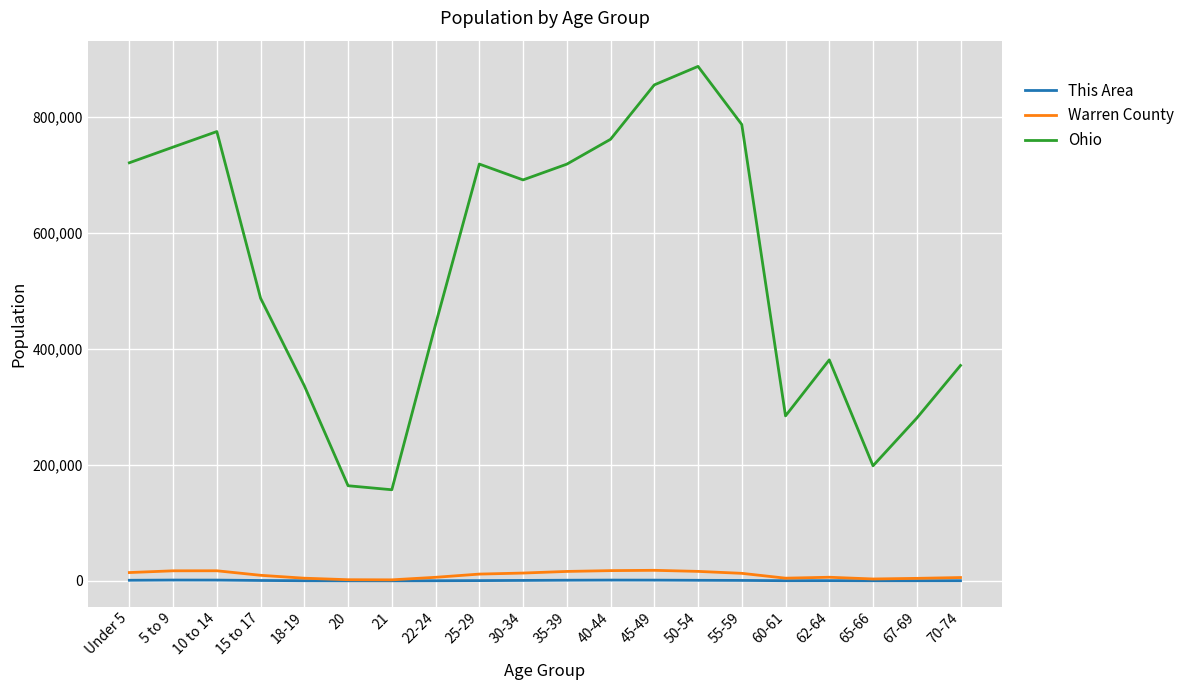

Rank the series by their maximum value, from highest to lowest.

Ohio, Warren County, This Area